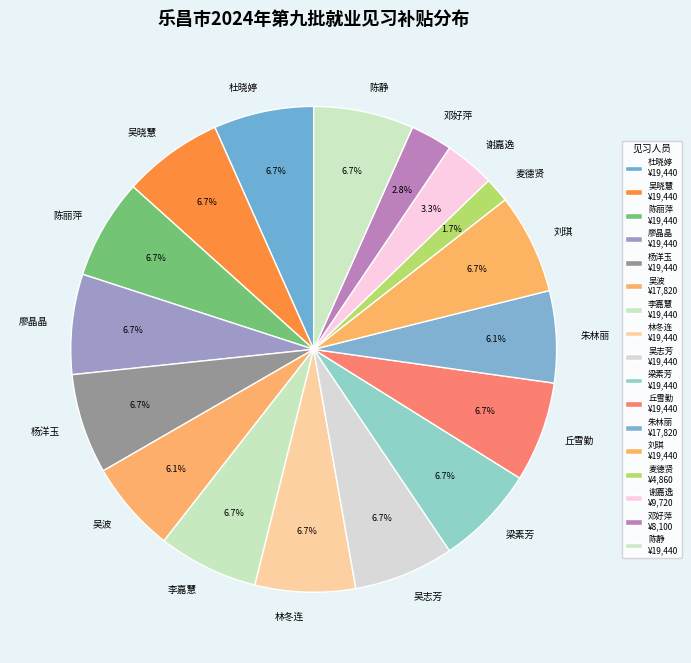

What portion of the pie excludes 杨洋玉?

93.3%